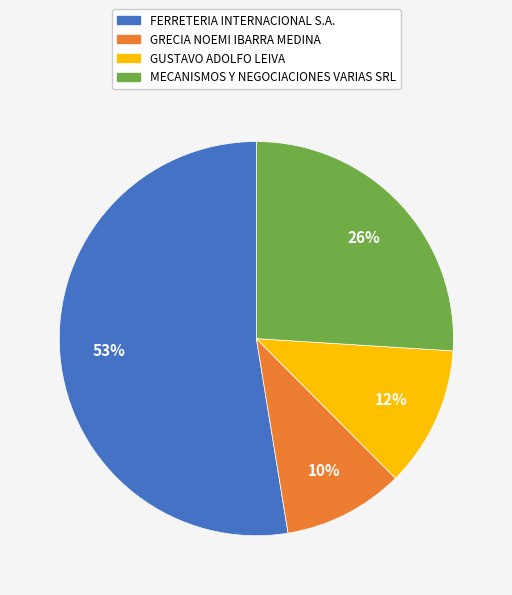

To the nearest percent, what is the combined percentage of GUSTAVO ADOLFO LEIVA and MECANISMOS Y NEGOCIACIONES VARIAS SRL?

38%